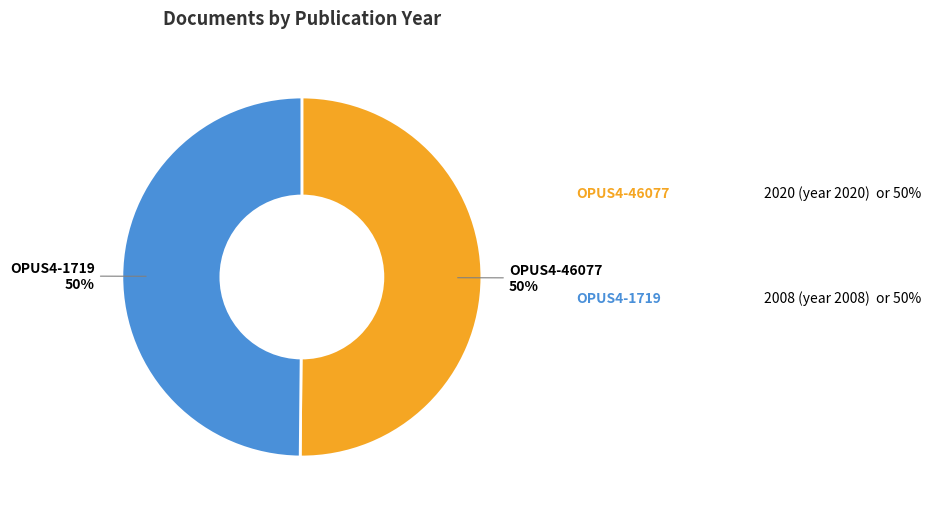

Combined, do OPUS4-46077 and OPUS4-1719 account for over 50%?

Yes